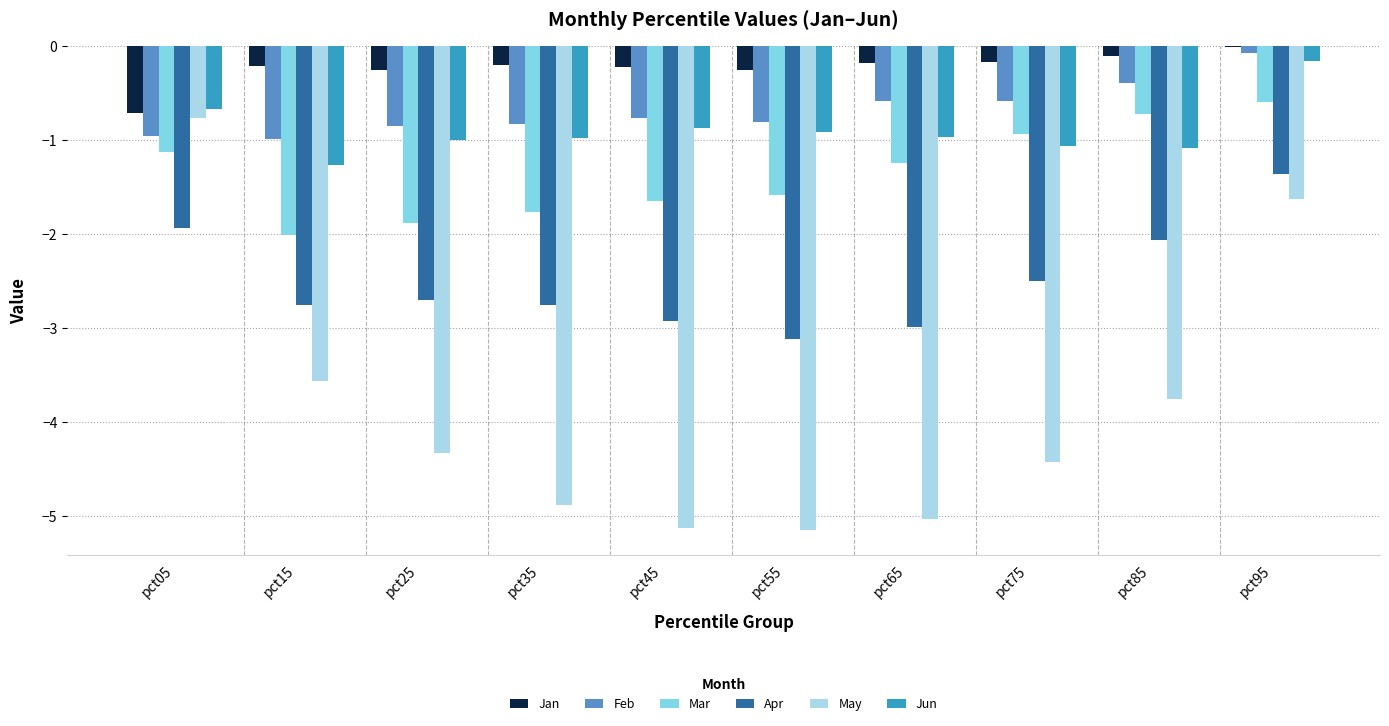

Between pct05 and pct75, which series saw the biggest shift?

May